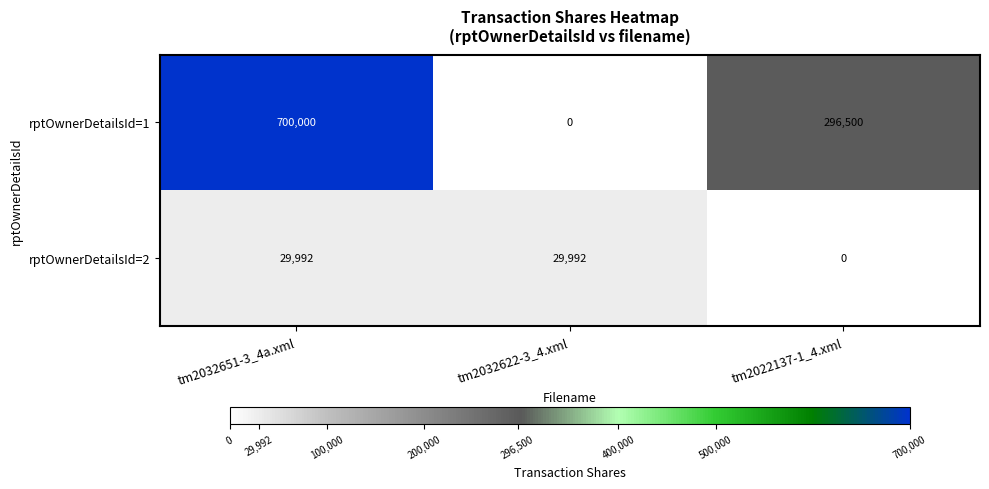

The value of rptOwnerDetailsId=2 at tm2032622-3_4.xml is 12170. True or false?

False